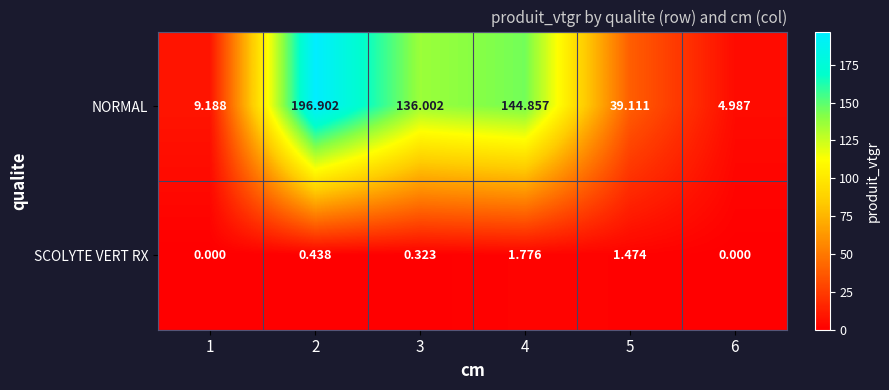

List the series in order of their peak value, lowest first.

SCOLYTE VERT RX, NORMAL